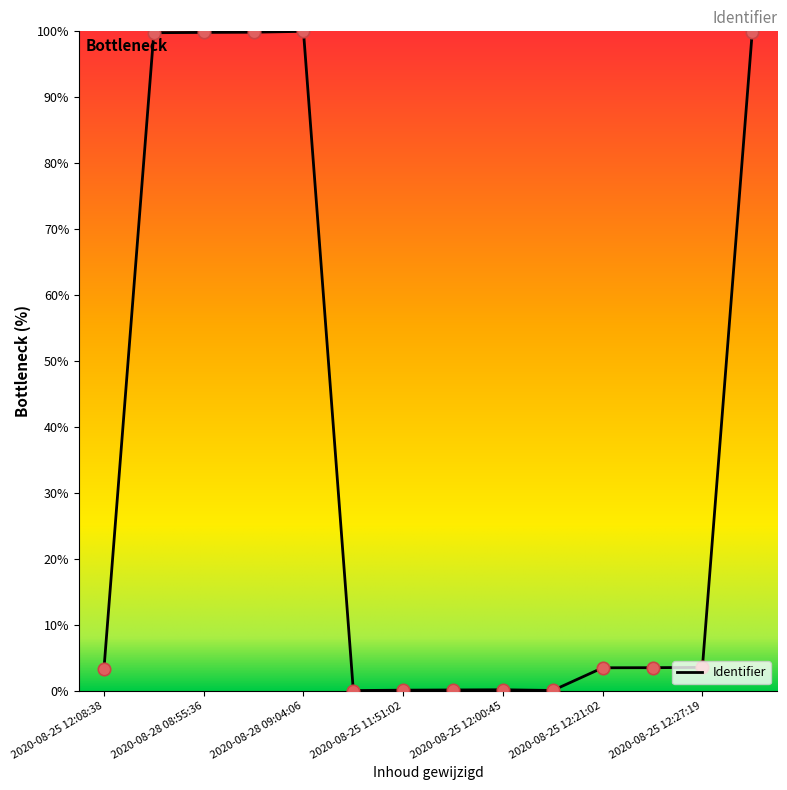

What is the maximum value shown in the chart?

100.0